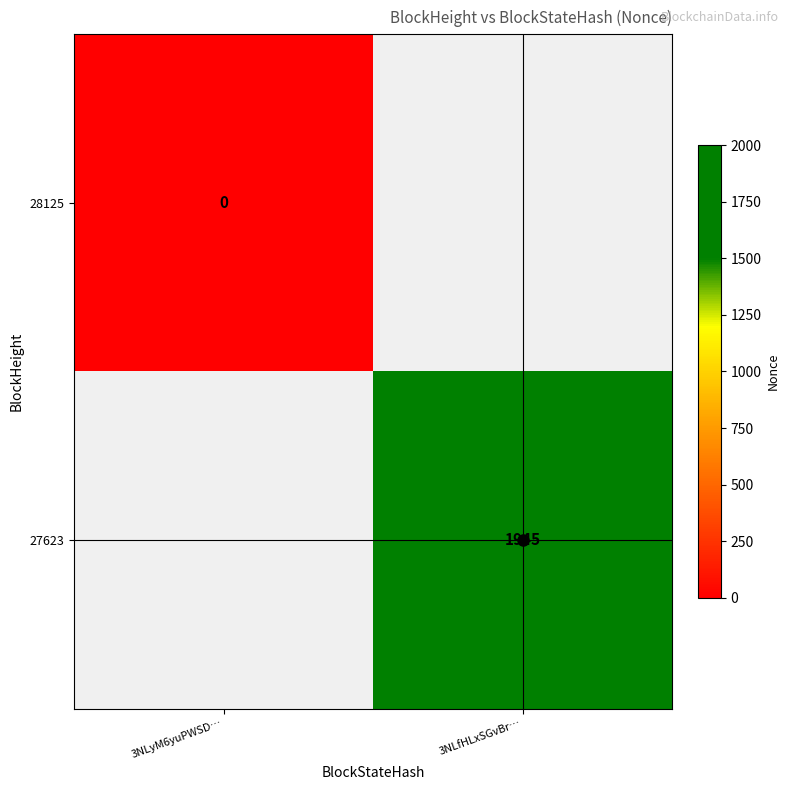

True or false: 27623 has a value of 3457.7 at 3NLfHLxSGvBr….

False